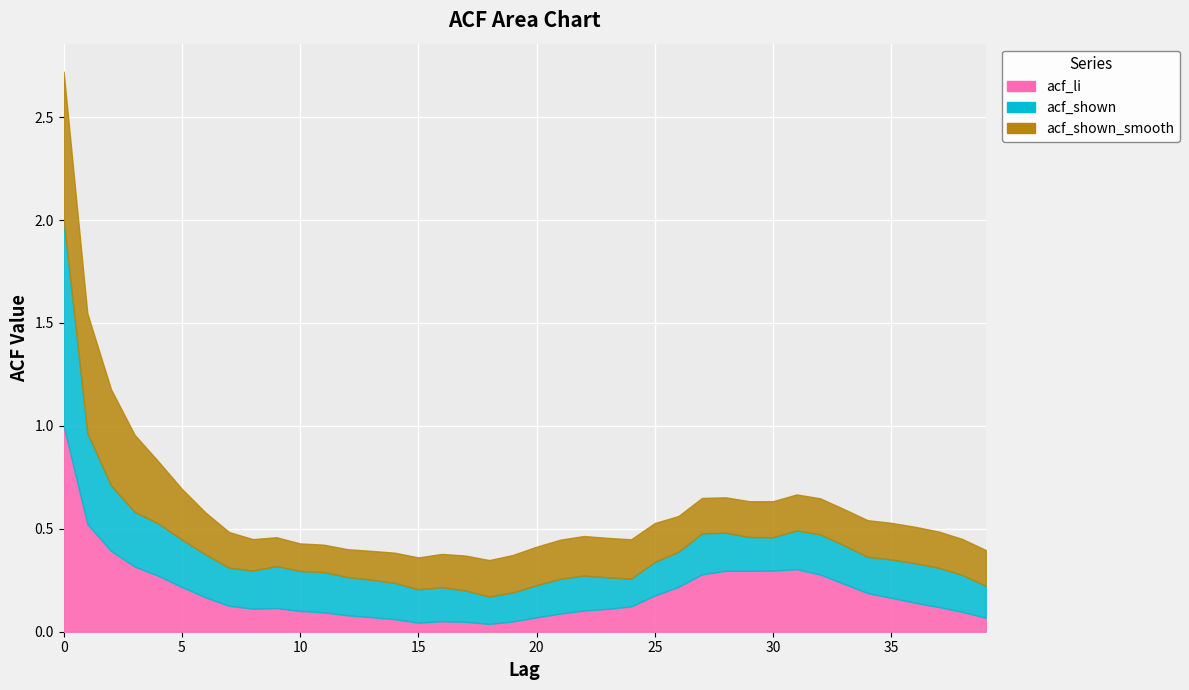

Read the acf_shown value at 12.

0.2